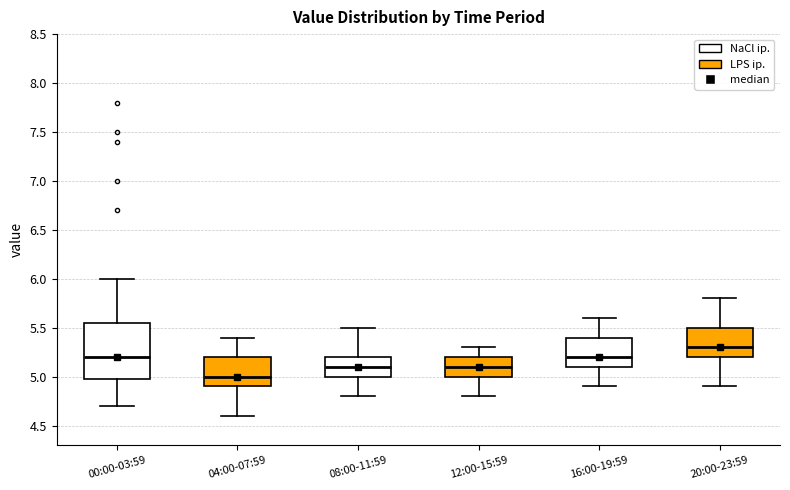

Which box's median line is the highest?

20:00-23:59